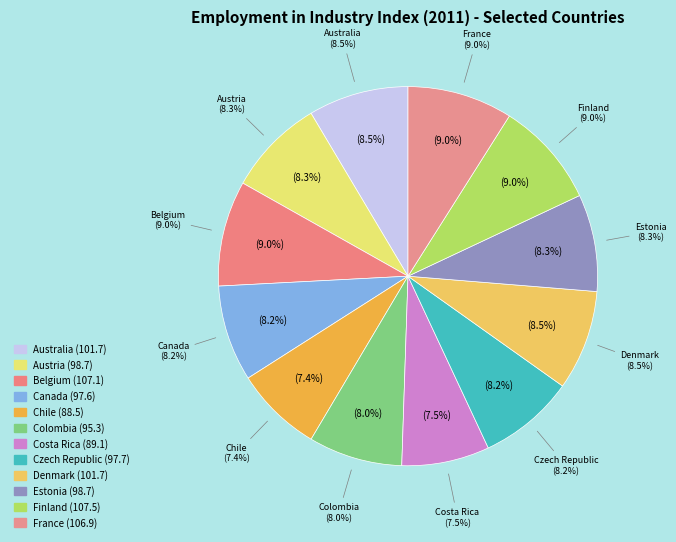

What is the change in value from Canada to Colombia?

-2.2